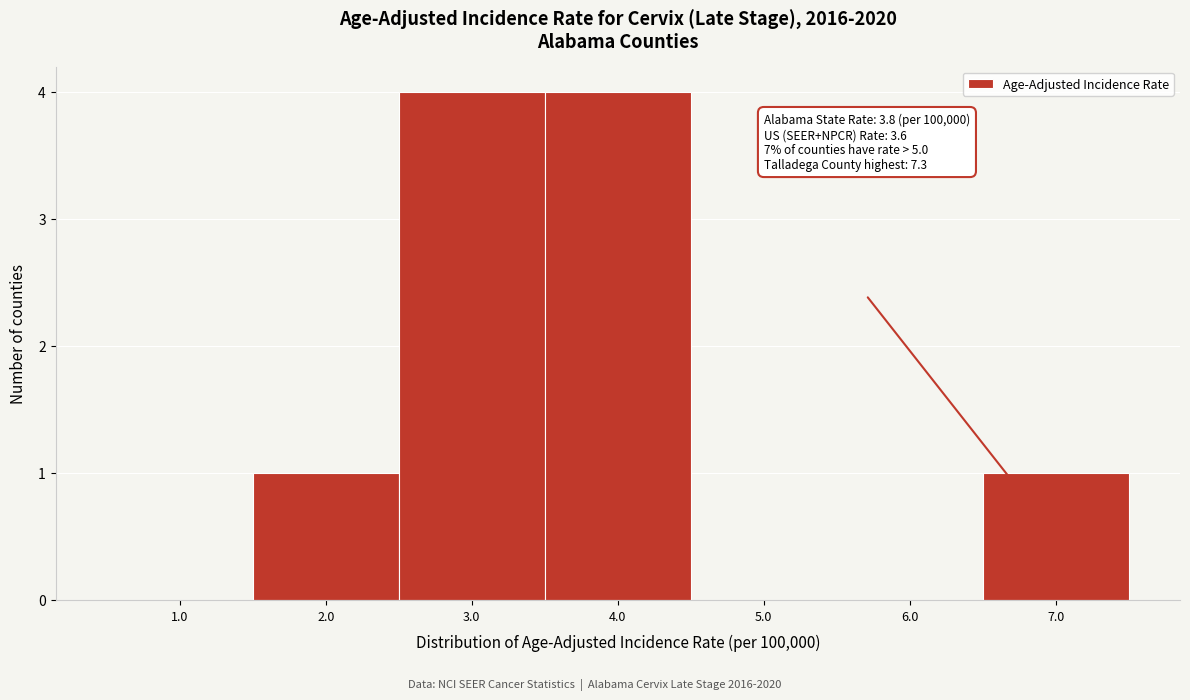

Reading left to right, extract all data points from this chart.

1.0=0	2.0=1	3.0=4	4.0=4	5.0=0	6.0=0	7.0=1